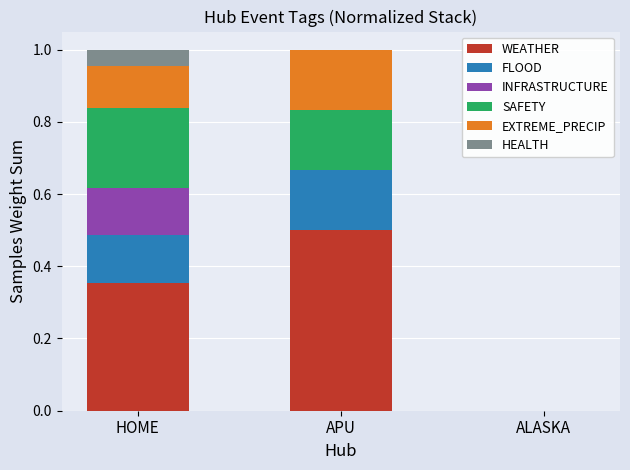

What are all the series names shown in the legend?

WEATHER, FLOOD, INFRASTRUCTURE, SAFETY, EXTREME_PRECIP, HEALTH